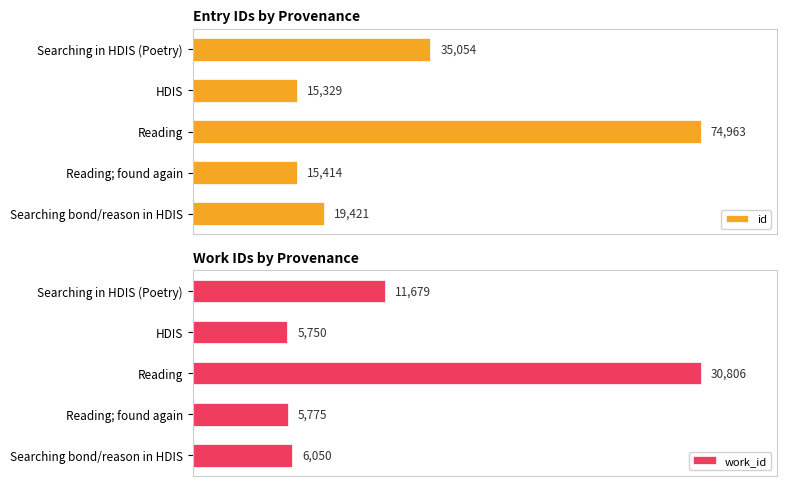

What is the value of the id bar at the 4th from the left?

15414